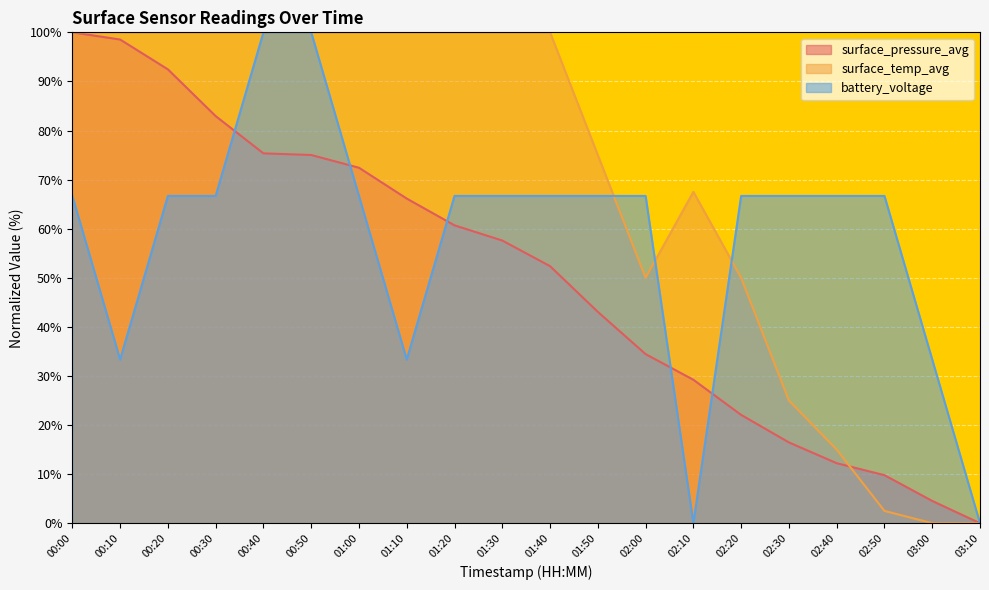

How many interior local peaks does the surface_temp_avg series have?

1